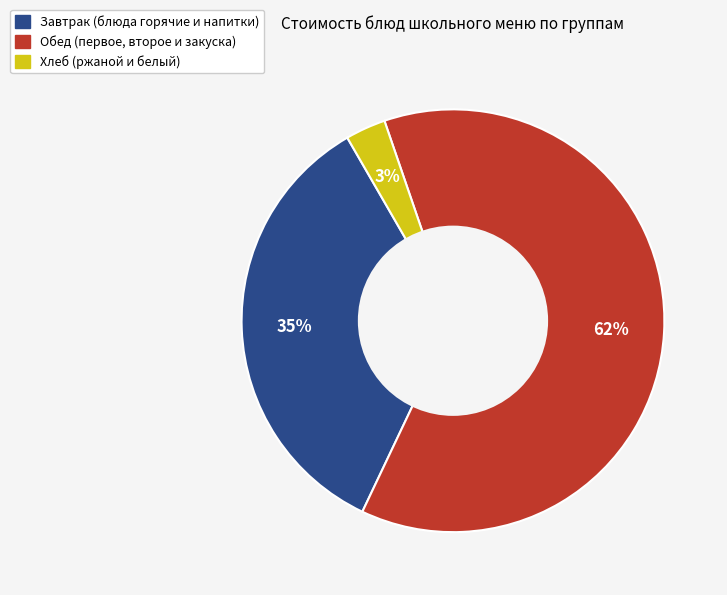

Is there a majority slice in this chart?

Yes